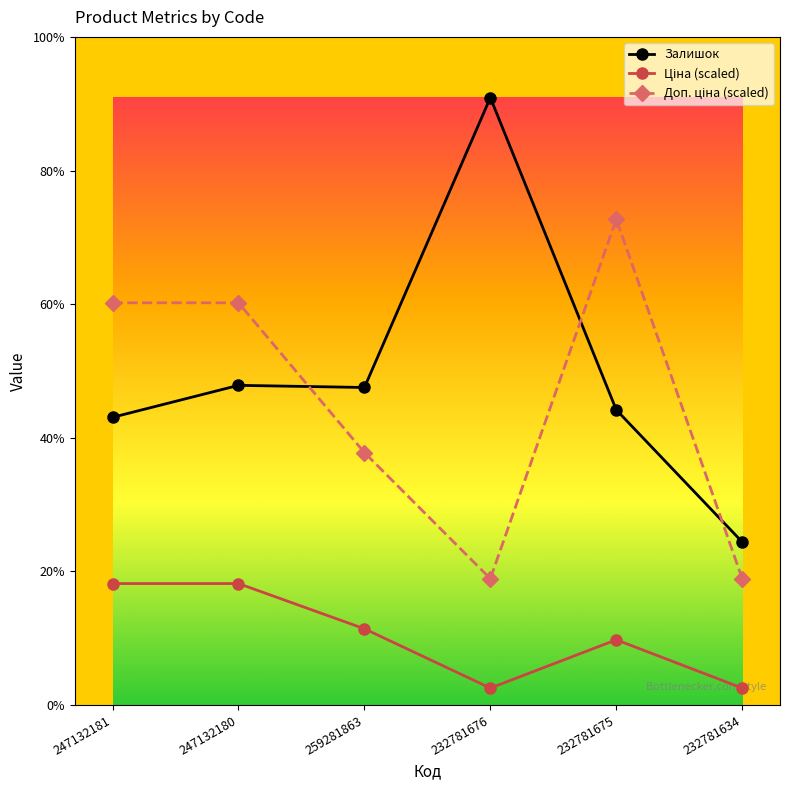

Where does the Ціна (scaled) series first go above 71?

247132181